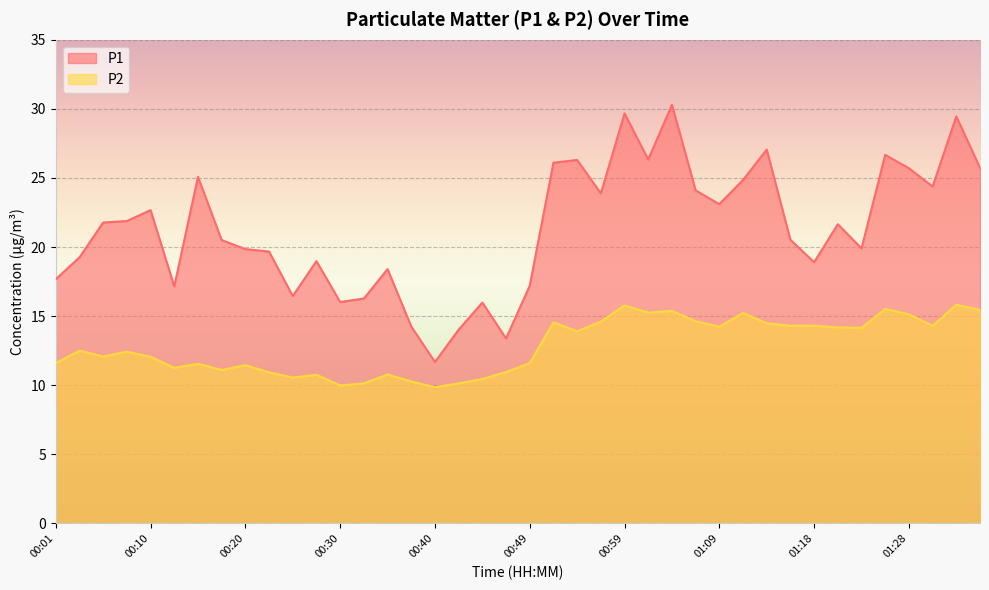

How many data points does each series have?

40